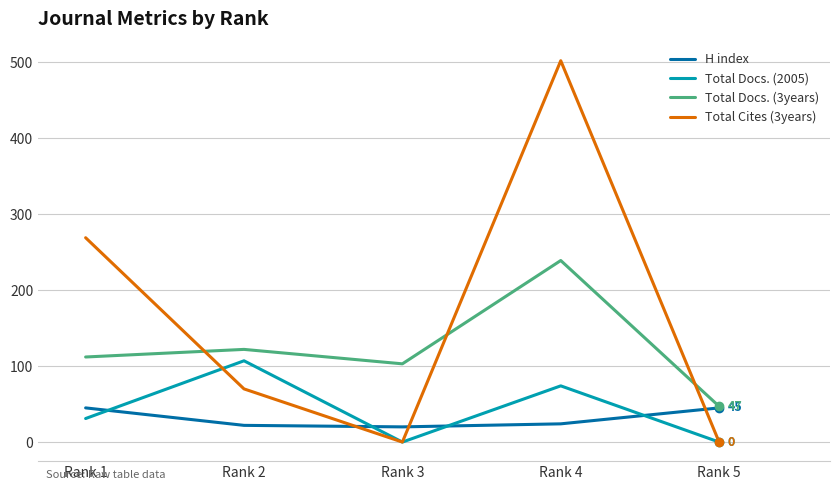

Which category has the highest value in the Total Docs. (2005) series?

Rank 2